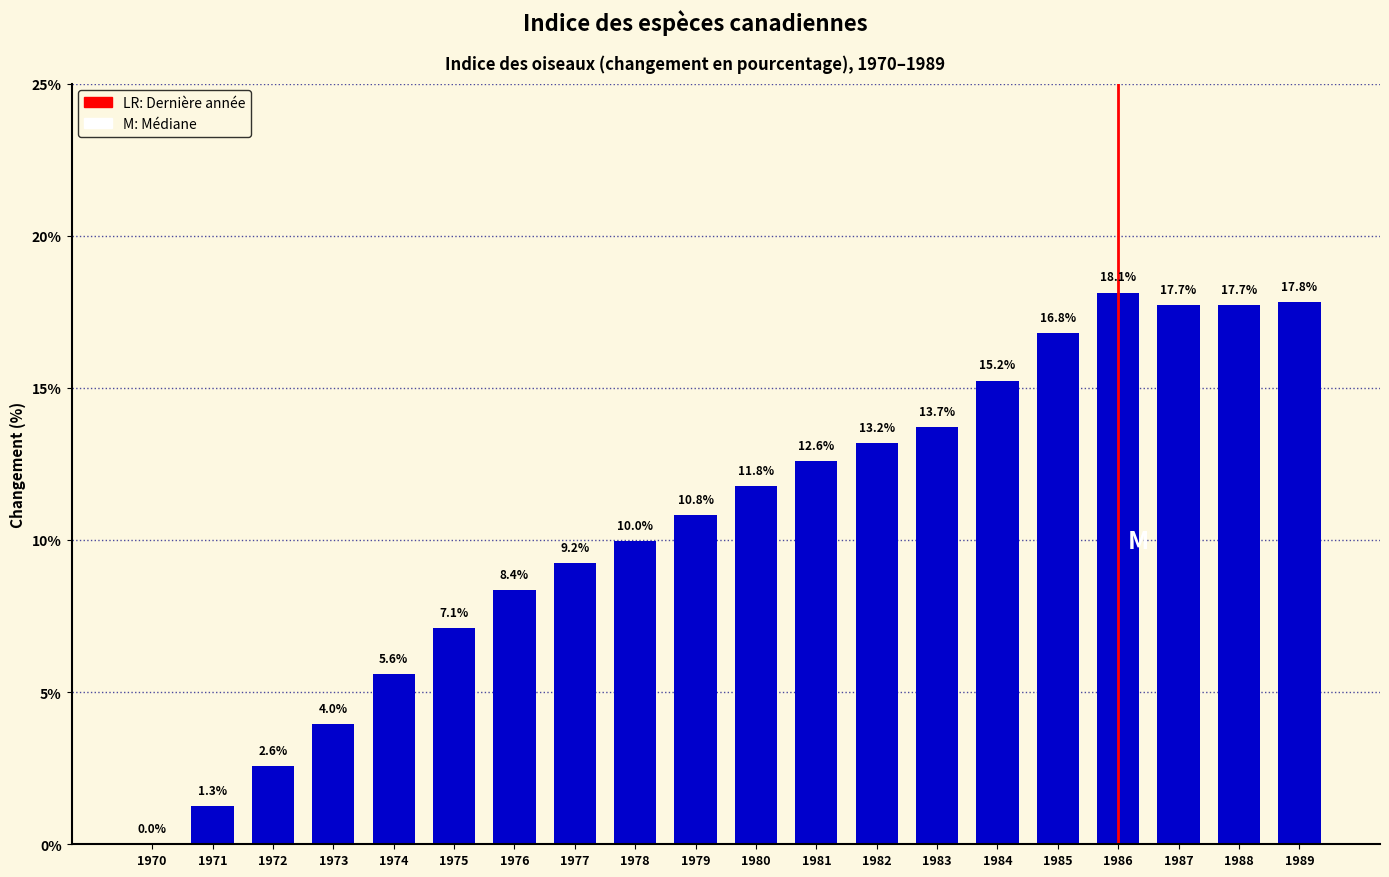

What value does the data have at 1979?

10.8